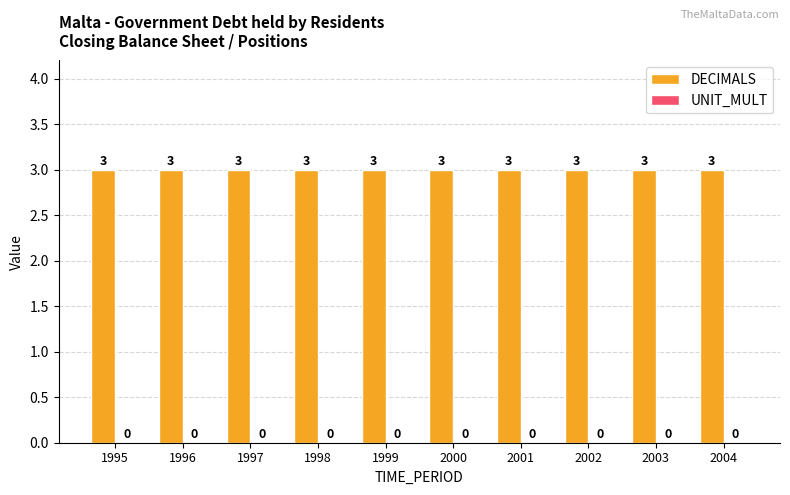

How many groups of bars are there?

10